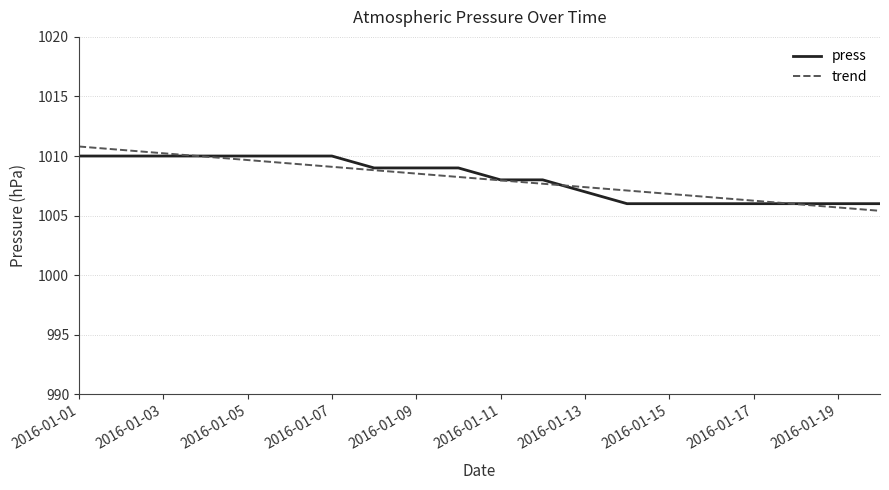

How many distinct data groups are displayed?

2